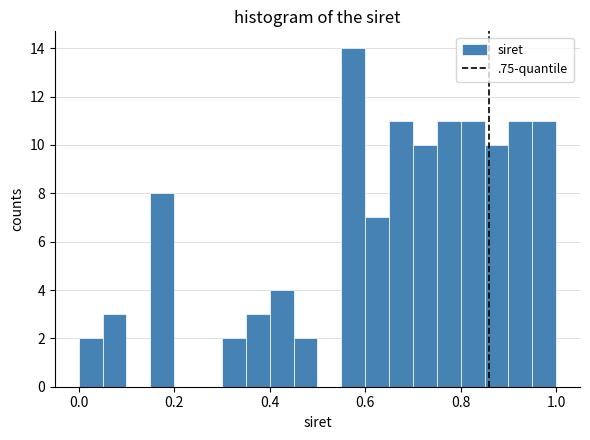

Around what value on the x-axis is the tallest bar? Give the approximate position of its centre, as read against the axis.

0.58